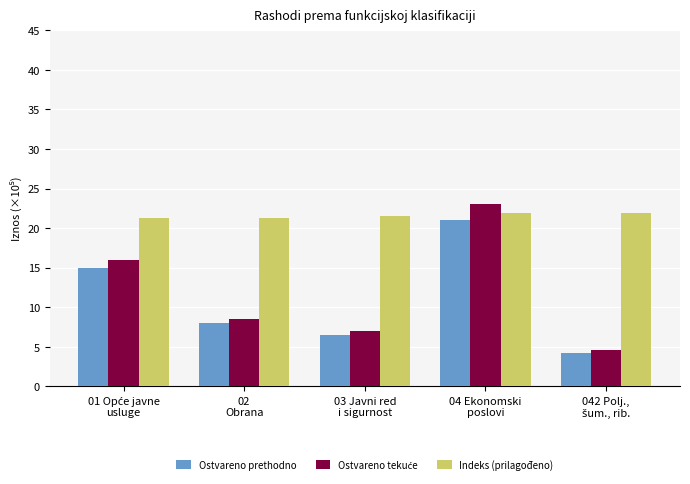

What is the sum of all Ostvareno prethodno values?

54.7